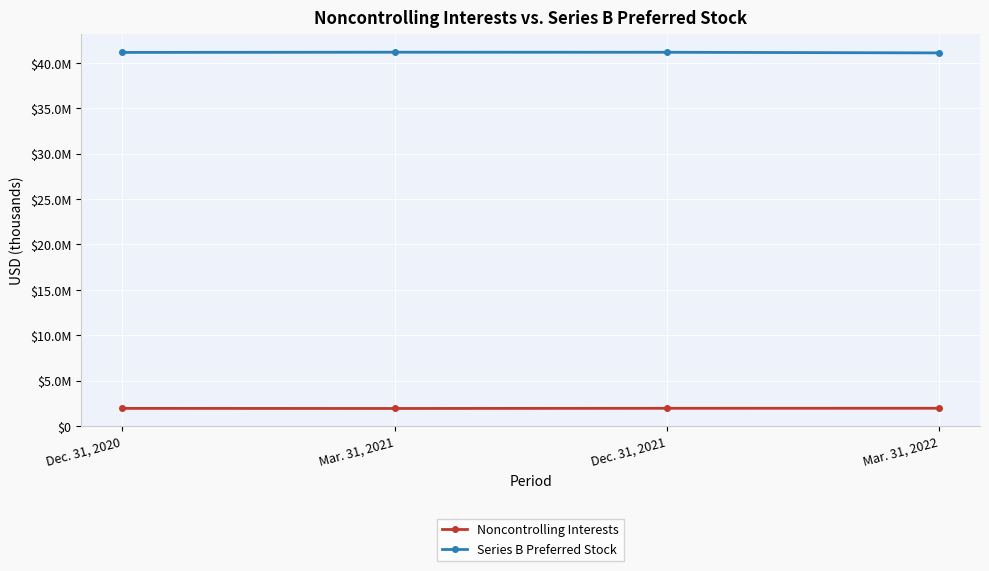

What are all the series names shown in the legend?

Noncontrolling Interests, Series B Preferred Stock